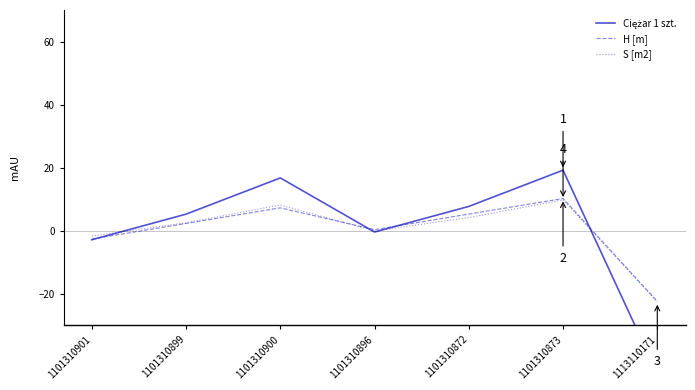

What position from the left is 1101310872?

5